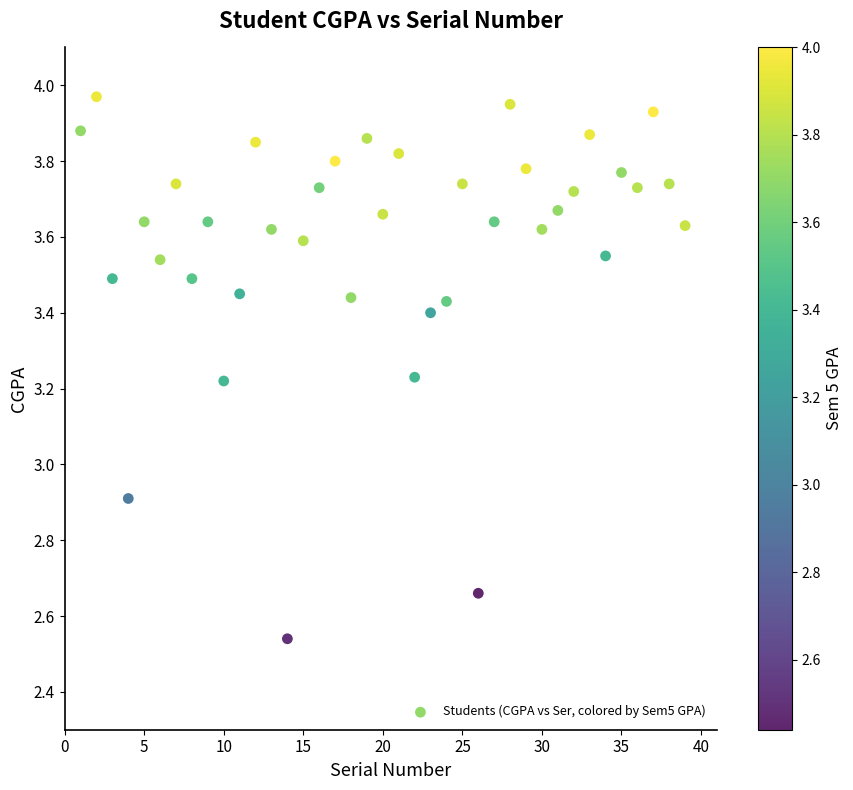

What is the range of Y values (max minus min)?

1.4